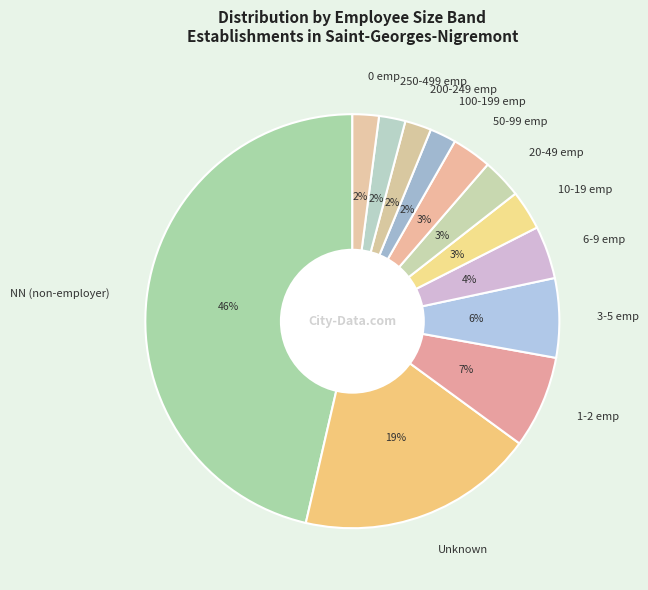

The 1-2 emp slice represents 7% of the pie. True or false?

True